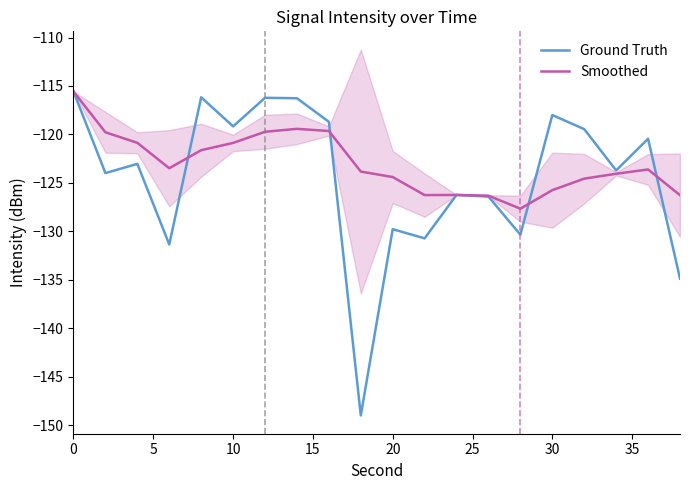

Which series has the widest spread of values?

Ground Truth